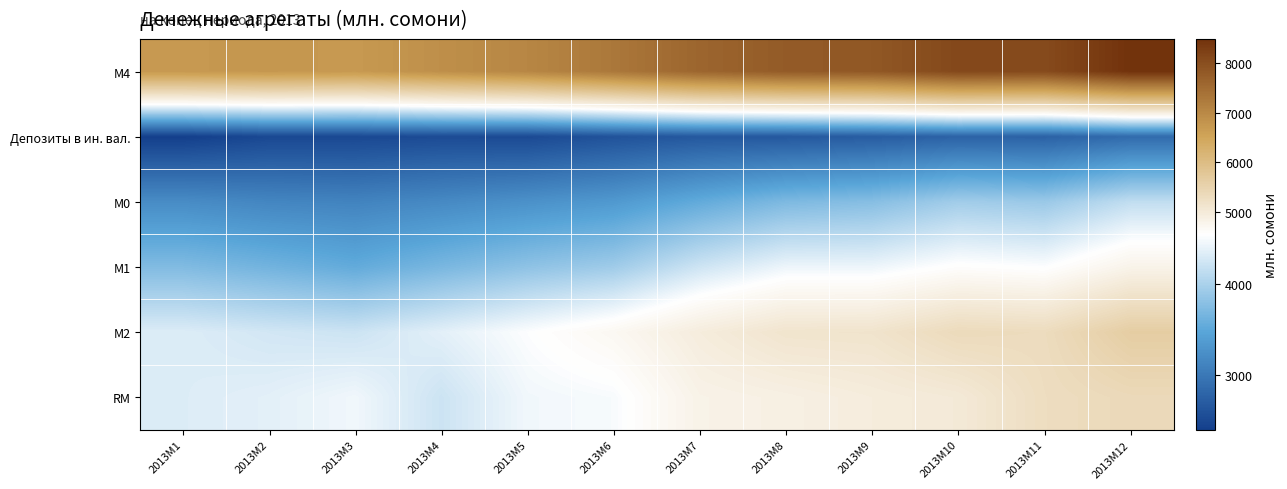

Reading left to right, extract all data points from this chart.

М4: 2013M1=6722.1	2013M2=6751.6	2013M3=6715.5	2013M4=6890.9	2013M5=7041.8	2013M6=7294.3	2013M7=7610.2	2013M8=7788.3	2013M9=7844.3	2013M10=8111.9	2013M11=8070.3	2013M12=8491.9
Депозиты в ин. вал.: 2013M1=2402.4	2013M2=2499.3	2013M3=2501.7	2013M4=2530.5	2013M5=2518.1	2013M6=2607.1	2013M7=2668.9	2013M8=2669.8	2013M9=2712.5	2013M10=2774.9	2013M11=2765.2	2013M12=2864.8
М0: 2013M1=3211.5	2013M2=3145.5	2013M3=3118.6	2013M4=3183.3	2013M5=3262.1	2013M6=3344.3	2013M7=3535.3	2013M8=3710.0	2013M9=3768.3	2013M10=3942.0	2013M11=3892.4	2013M12=4143.6
М1: 2013M1=3731.1	2013M2=3637.9	2013M3=3536.1	2013M4=3682.3	2013M5=3818.0	2013M6=3926.8	2013M7=4223.9	2013M8=4424.1	2013M9=4425.6	2013M10=4566.3	2013M11=4523.6	2013M12=4788.7
М2: 2013M1=4319.7	2013M2=4252.3	2013M3=4213.8	2013M4=4360.5	2013M5=4523.7	2013M6=4687.2	2013M7=4941.3	2013M8=5118.5	2013M9=5131.7	2013M10=5337.1	2013M11=5305.1	2013M12=5627.1
RM: 2013M1=4318.5	2013M2=4359.7	2013M3=4447.6	2013M4=4213.8	2013M5=4449.0	2013M6=4489.2	2013M7=4810.6	2013M8=4861.7	2013M9=4940.0	2013M10=5005.5	2013M11=5277.2	2013M12=5362.0